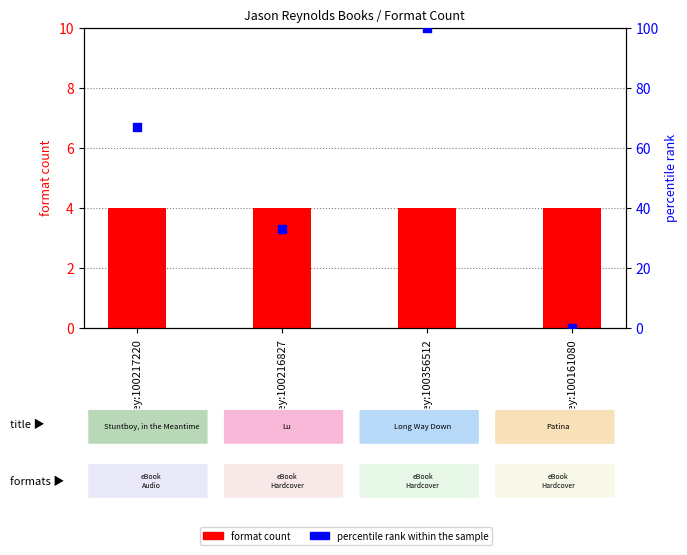

What is the total value across all series at Key:100217220?

71